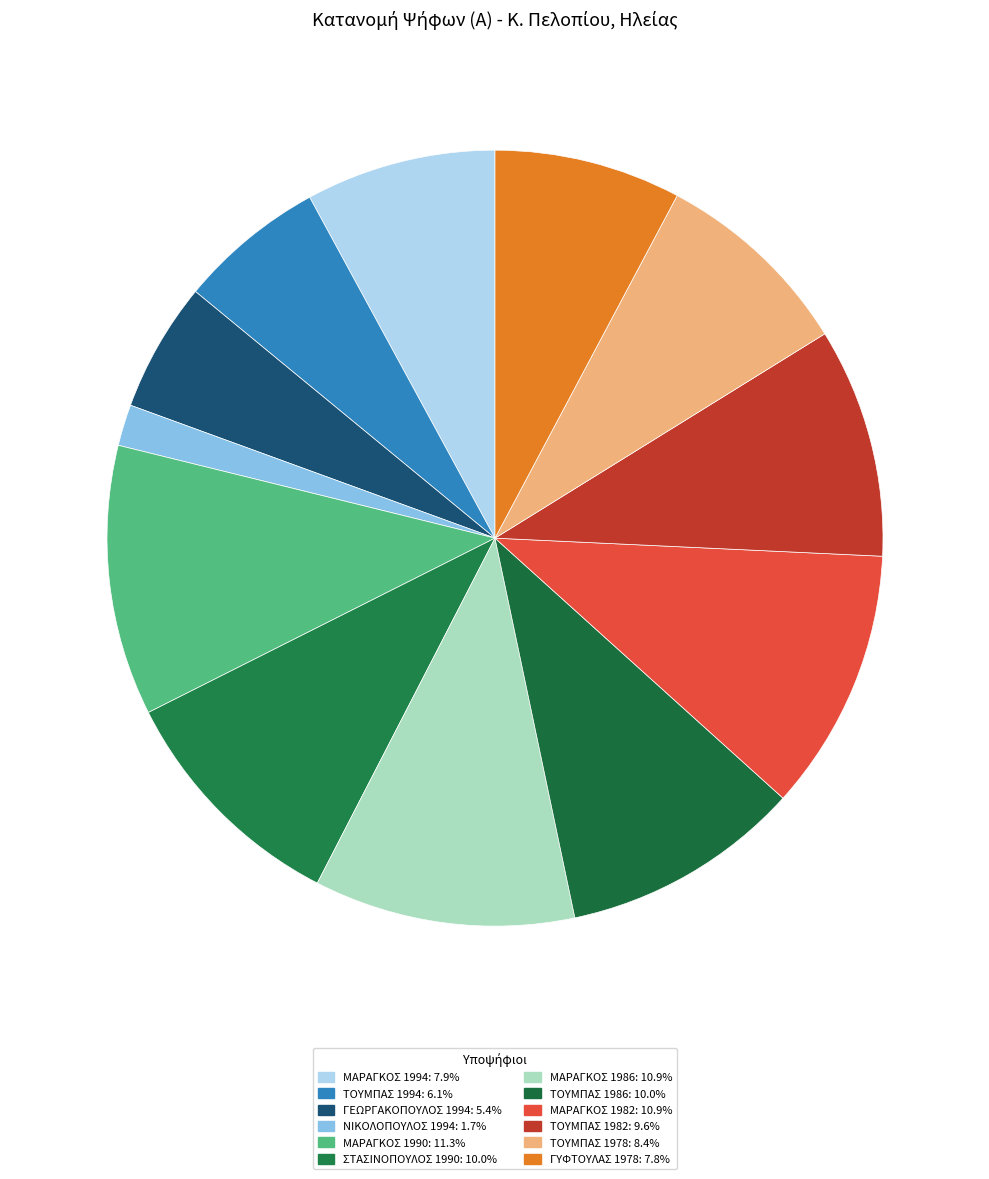

How many slices are in this pie chart?

12